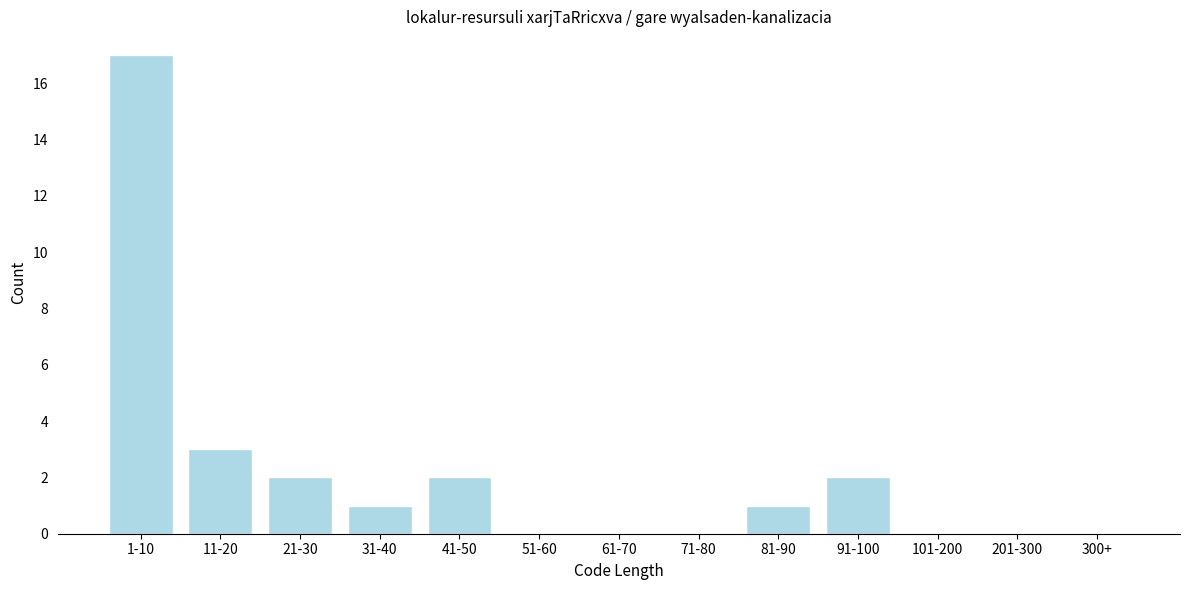

Reading left to right, extract all data points from this chart.

1-10=17	11-20=3	21-30=2	31-40=1	41-50=2	51-60=0	61-70=0	71-80=0	81-90=1	91-100=2	101-200=0	201-300=0	300+=0